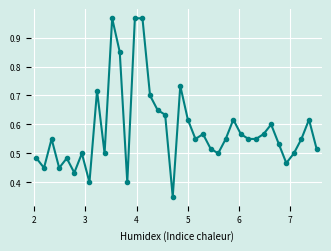

What is the sum of all values?

22.1